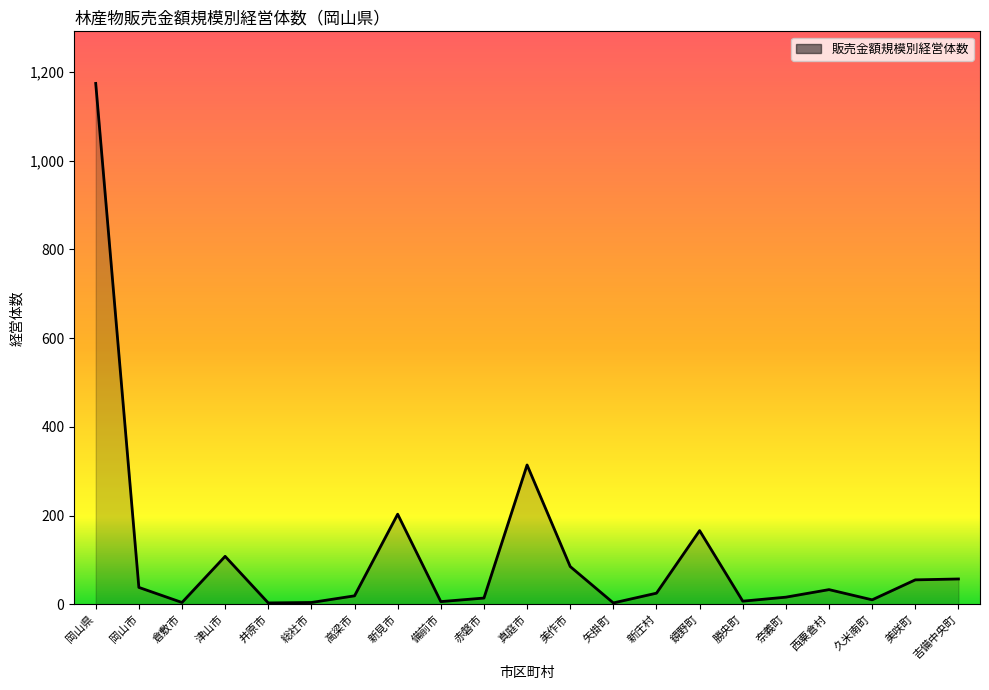

True or false: there are more than 0 points higher than both neighbors.

True